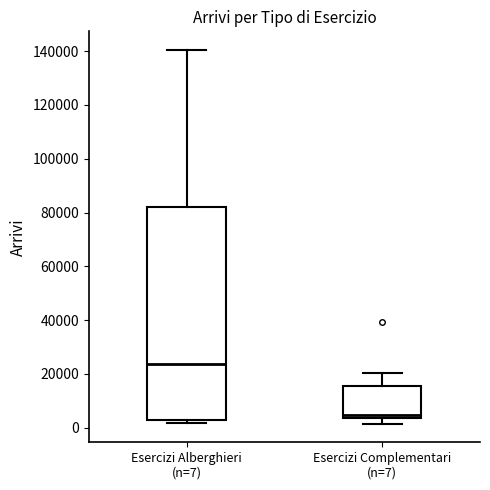

Reading left to right, transcribe this box plot: for each box, give where its median line is, the range the box spans, and where its two whiskers end, as read against the y-axis. The values are not printed on the chart, so give them approximately, as read against the axis.

Esercizi Alberghieri (n=7): median 24000, box 2000 to 82000, whiskers 2000 (just below the box's lower edge) to 140000
Esercizi Complementari (n=7): median 4000 (just above the box's lower edge), box 4000 to 16000, whiskers 2000 to 20000